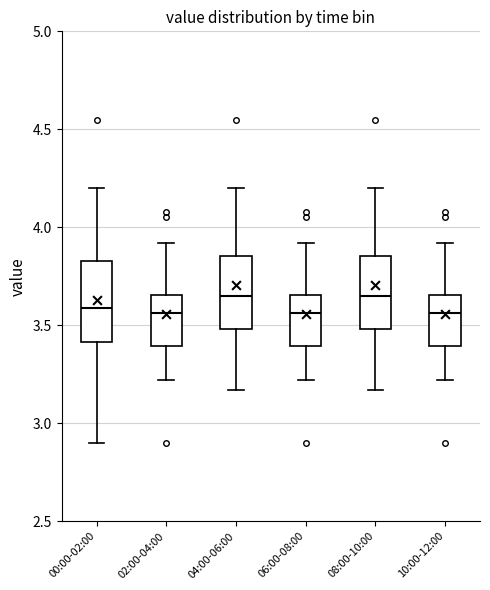

Reading left to right, transcribe this box plot: for each box, give where its median line is, the range the box spans, and where its two whiskers end, as read against the y-axis. The values are not printed on the chart, so give them approximately, as read against the axis.

00:00-02:00: median 3.60, box 3.40 to 3.85, whiskers 2.90 to 4.20
02:00-04:00: median 3.55, box 3.40 to 3.65, whiskers 3.20 to 3.90
04:00-06:00: median 3.65, box 3.50 to 3.85, whiskers 3.15 to 4.20
06:00-08:00: median 3.55, box 3.40 to 3.65, whiskers 3.20 to 3.90
08:00-10:00: median 3.65, box 3.50 to 3.85, whiskers 3.15 to 4.20
10:00-12:00: median 3.55, box 3.40 to 3.65, whiskers 3.20 to 3.90